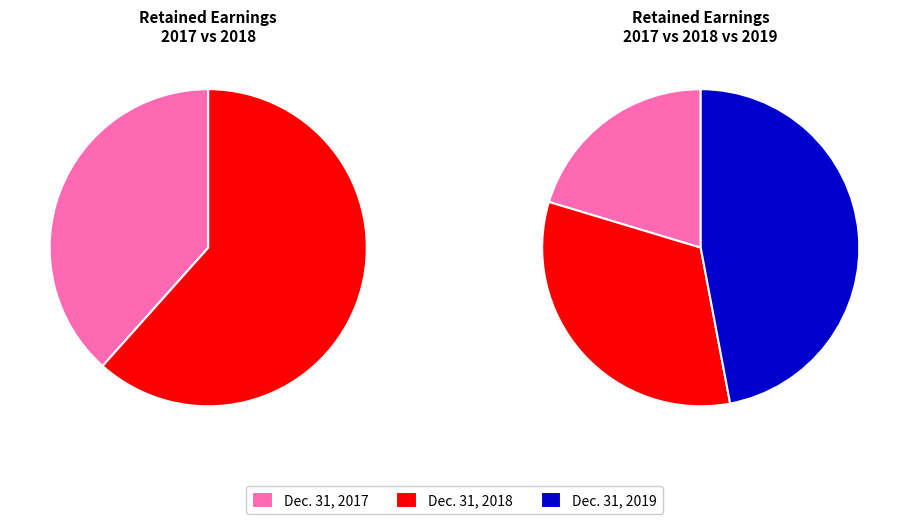

Count the number of slices in the pie.

3